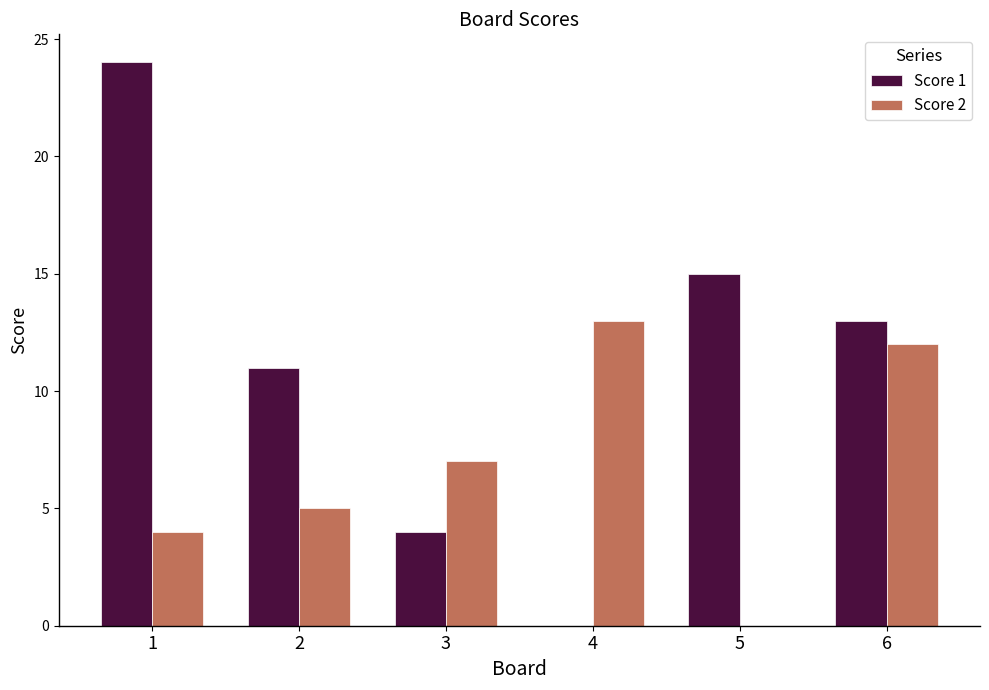

What is the approximate value of Score 1 at 6, to the nearest 5?

15